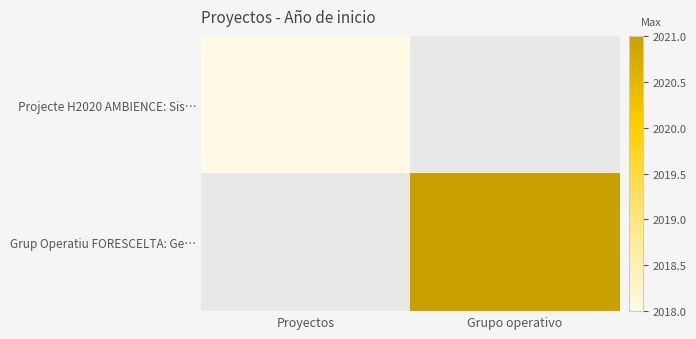

At how many categories does at least one series exceed 2018?

1